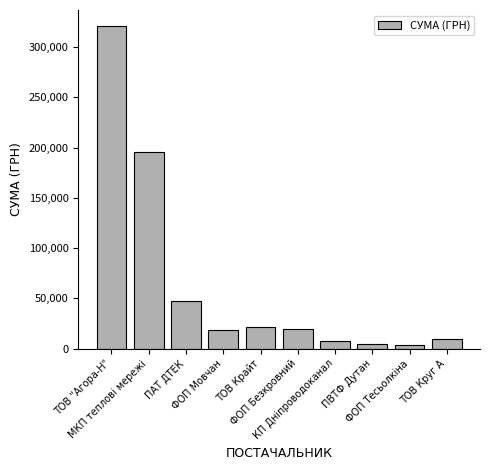

What is the average value?

65079.8